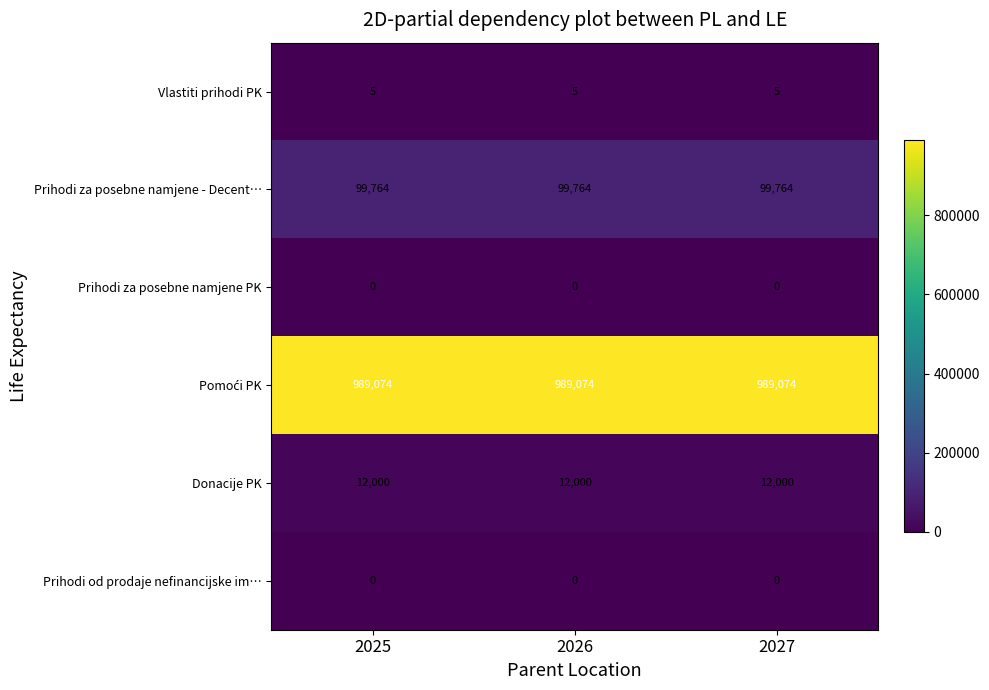

At how many categories does at least one series exceed 229099?

3